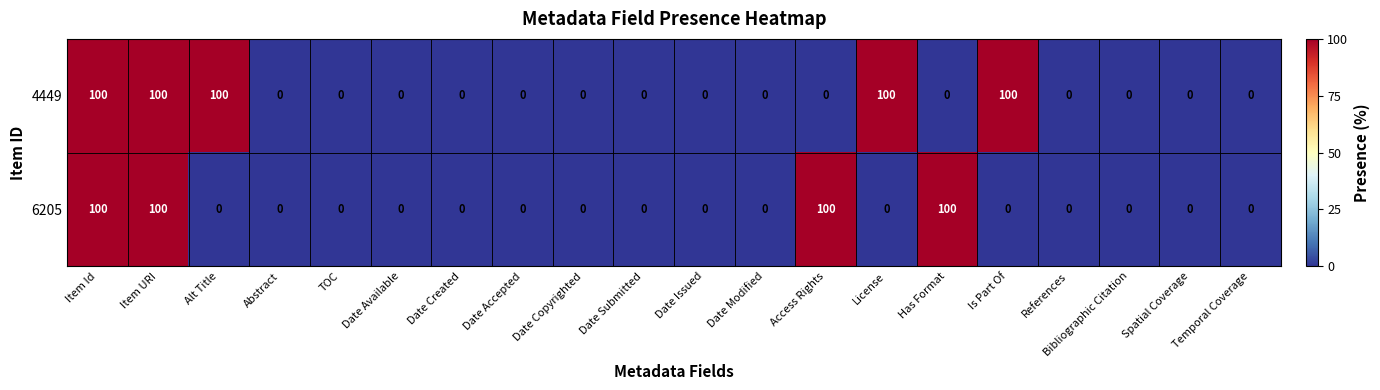

What is the difference between the highest and lowest values at License?

100